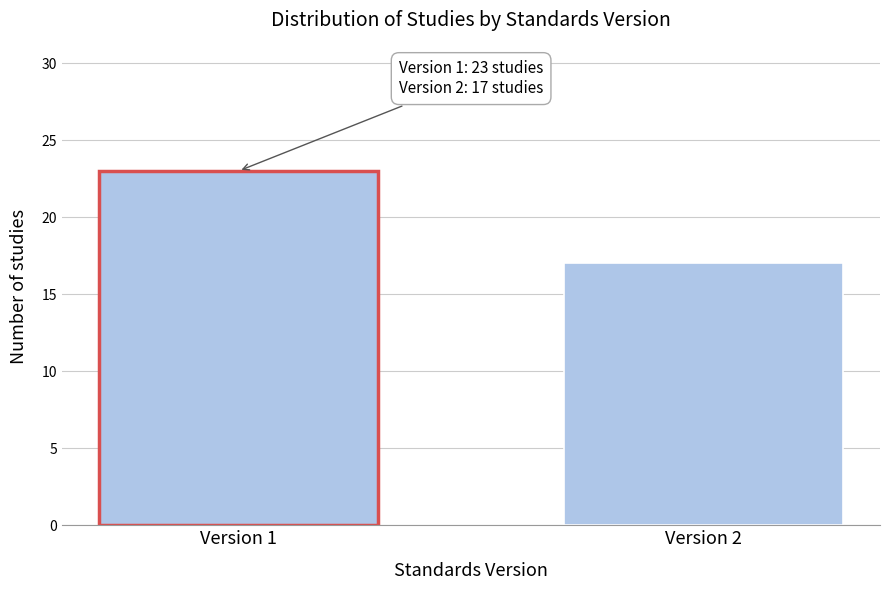

Reading right to left, extract all data points from this chart.

17	23